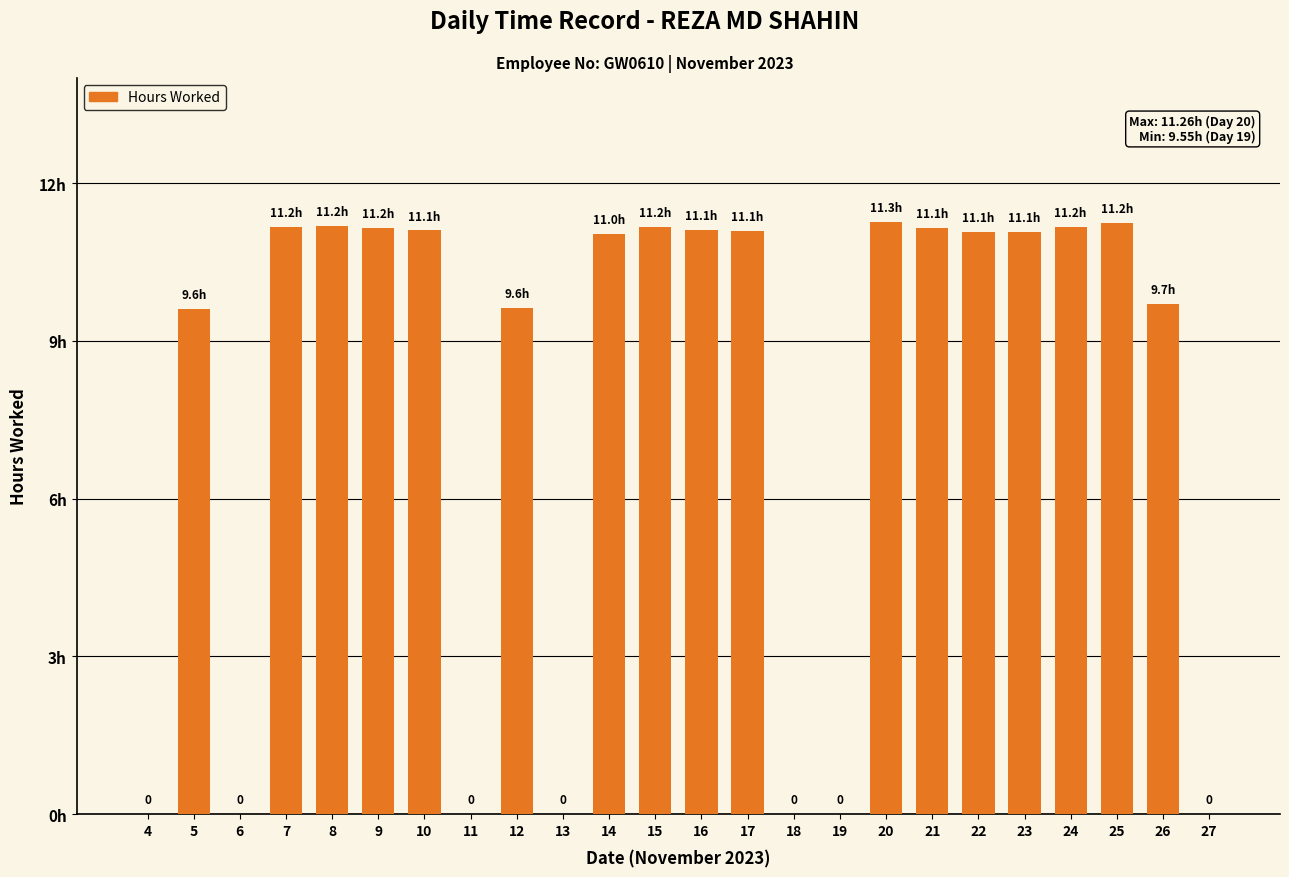

What is the difference between the maximum and second lowest values?

11.3